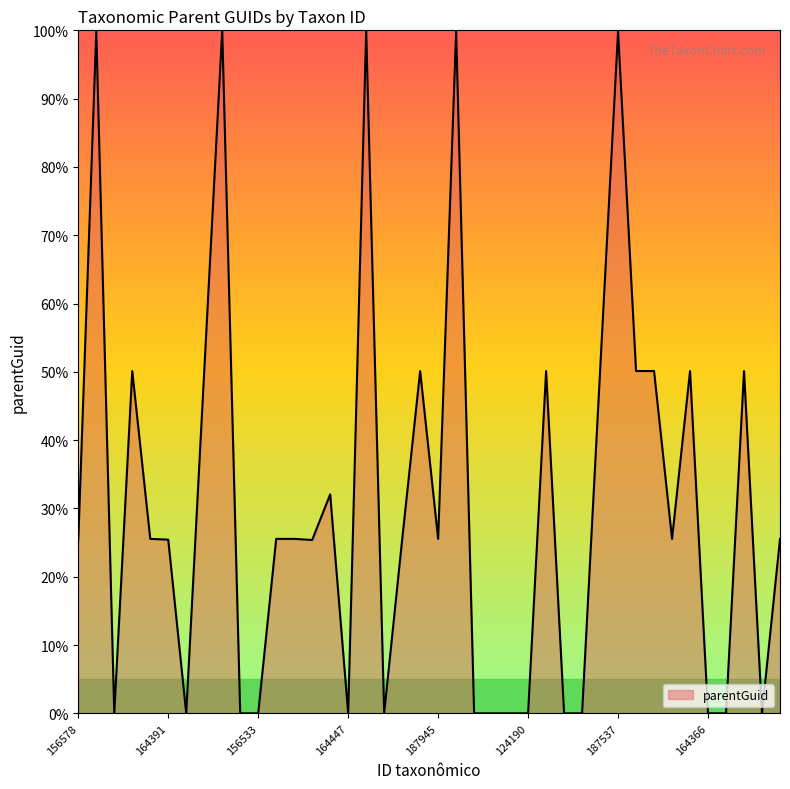

What is the greatest value displayed?

100.0